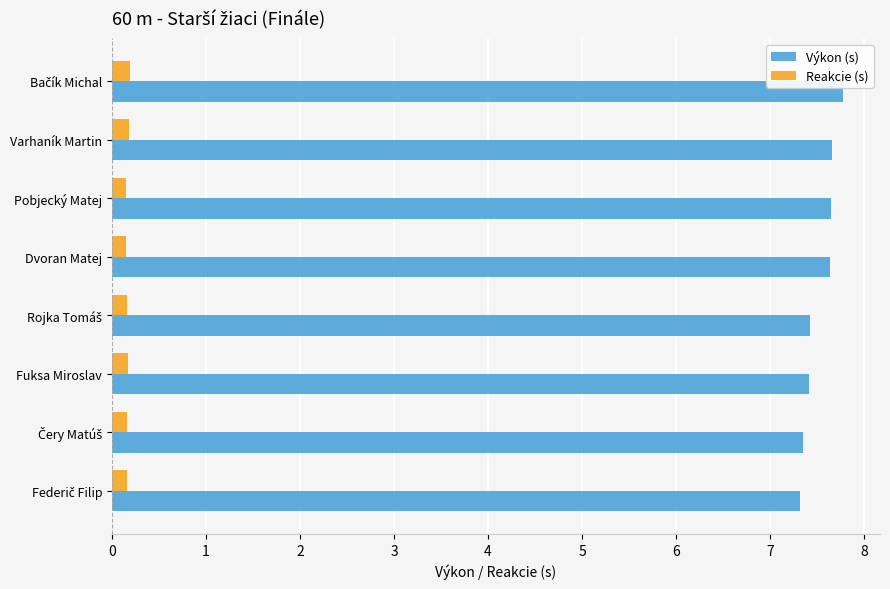

Rank the series at Fuksa Miroslav from highest to lowest value.

Výkon (s), Reakcie (s)